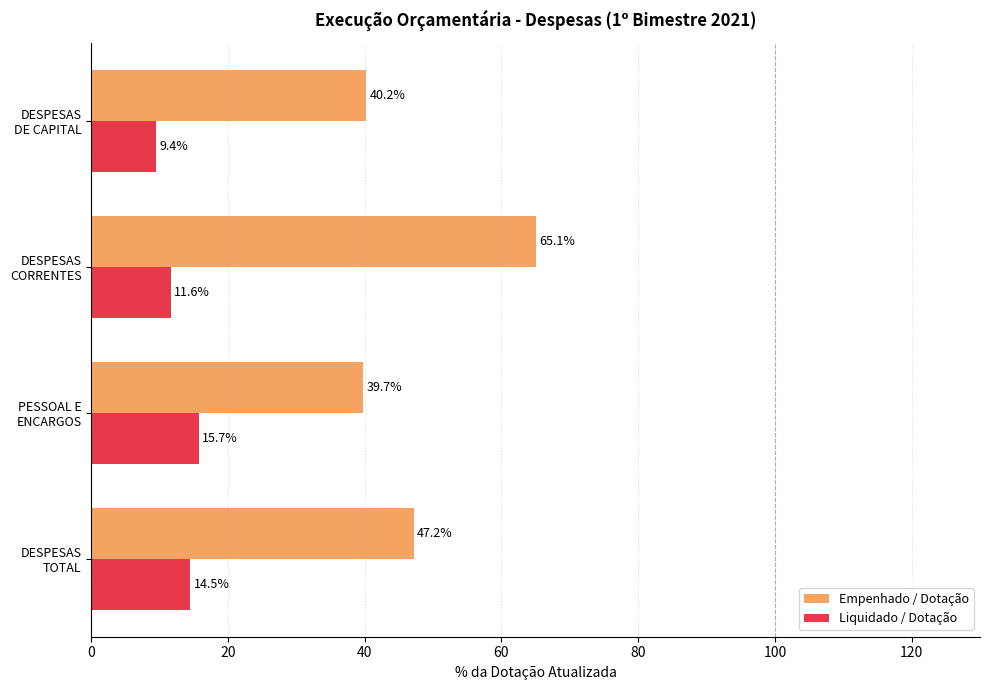

Which series has the widest spread of values?

Empenhado / Dotação